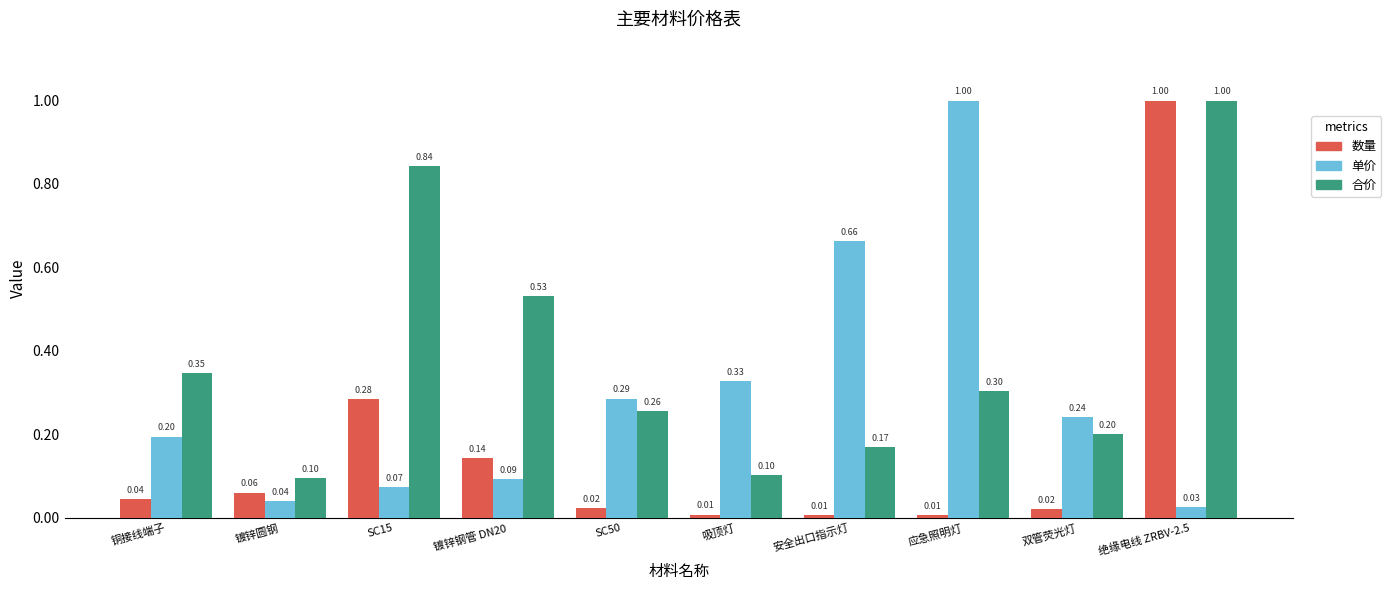

What is the sum of the 单价 values at 镀锌圆钢 and 双管荧光灯?

0.3